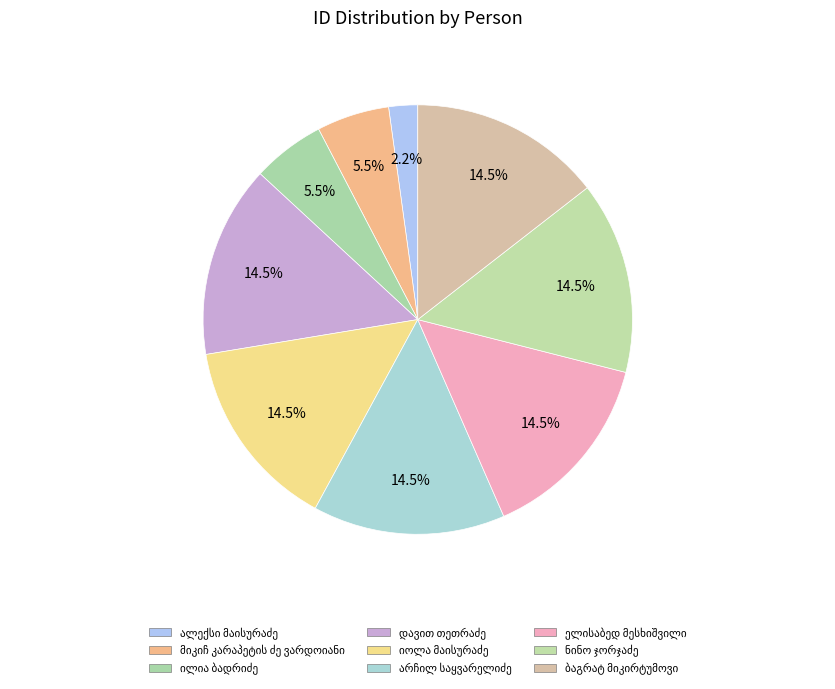

What is the largest slice in the pie chart?

დავით თეთრაძე